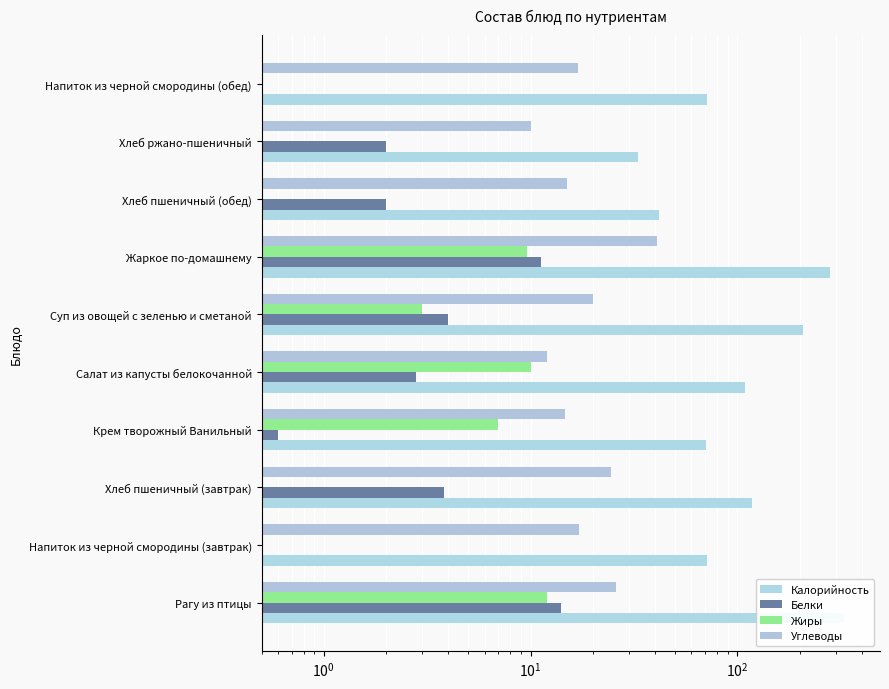

How many groups of bars are there?

10